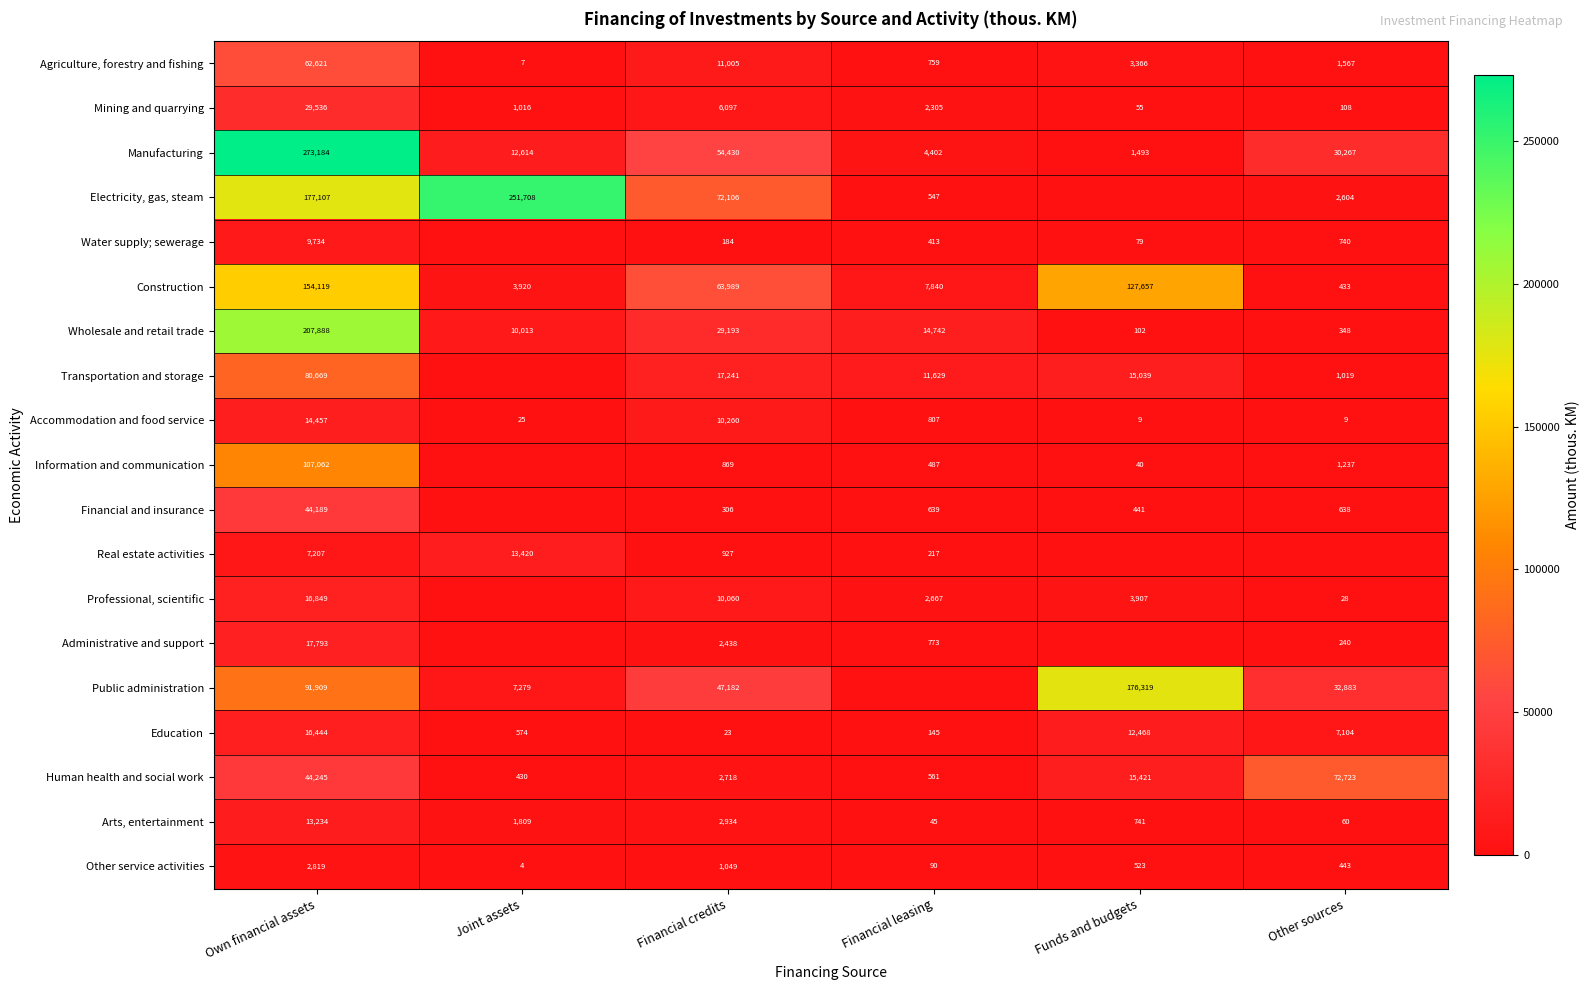

At how many categories does at least one series exceed 119728?

3